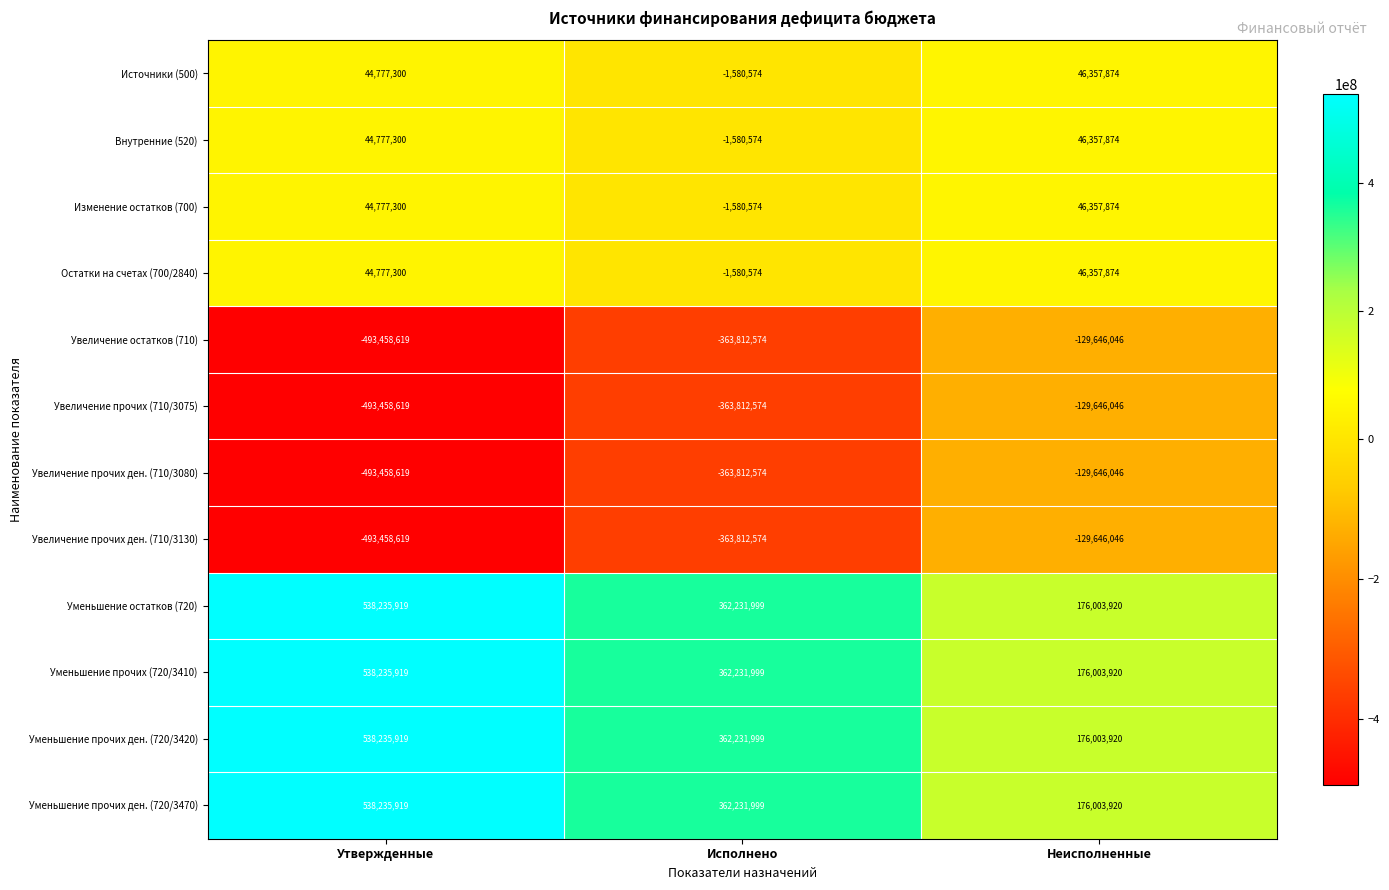

Read the Уменьшение остатков (720) value at Исполнено, to the nearest 50.

362232000